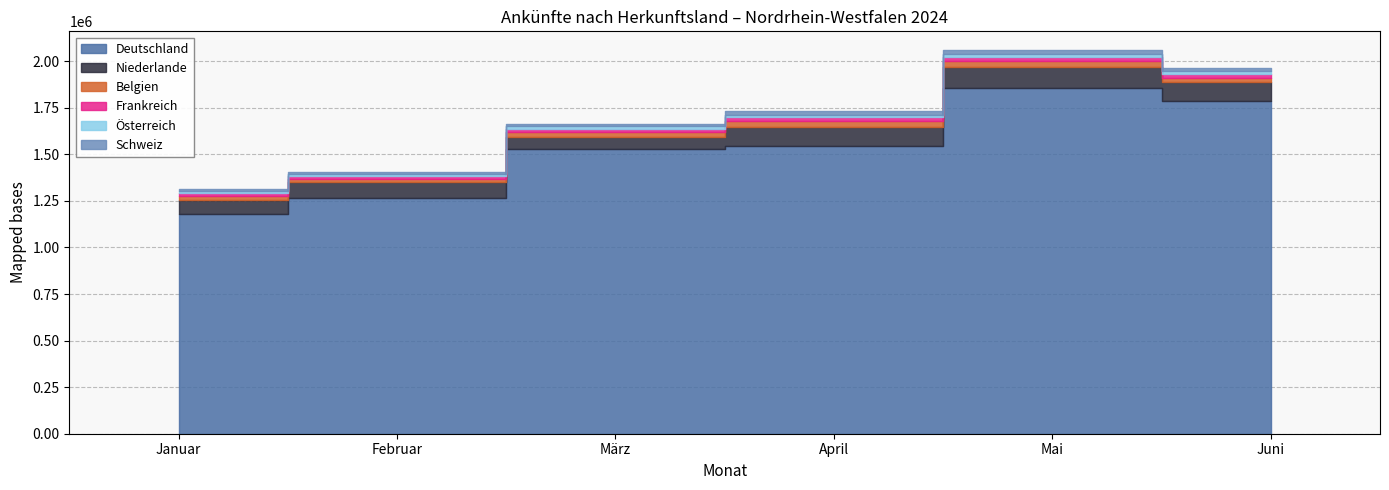

Reading left to right, extract all data points from this chart.

Deutschland: Januar=1180330	Februar=1265946	März=1526963	April=1545759	Mai=1853465	Juni=1786257
Niederlande: Januar=75782	Februar=84998	März=68321	April=100745	Mai=115380	Juni=100464
Belgien: Januar=20240	Februar=18867	März=22840	April=33207	Mai=33641	Juni=25007
Frankreich: Januar=14928	Februar=13951	März=17641	April=19533	Mai=20869	Juni=19492
Österreich: Januar=10410	Februar=11184	März=13749	April=12785	Mai=15096	Juni=13667
Schweiz: Januar=11043	Februar=11245	März=13766	April=18552	Mai=18884	Juni=17492